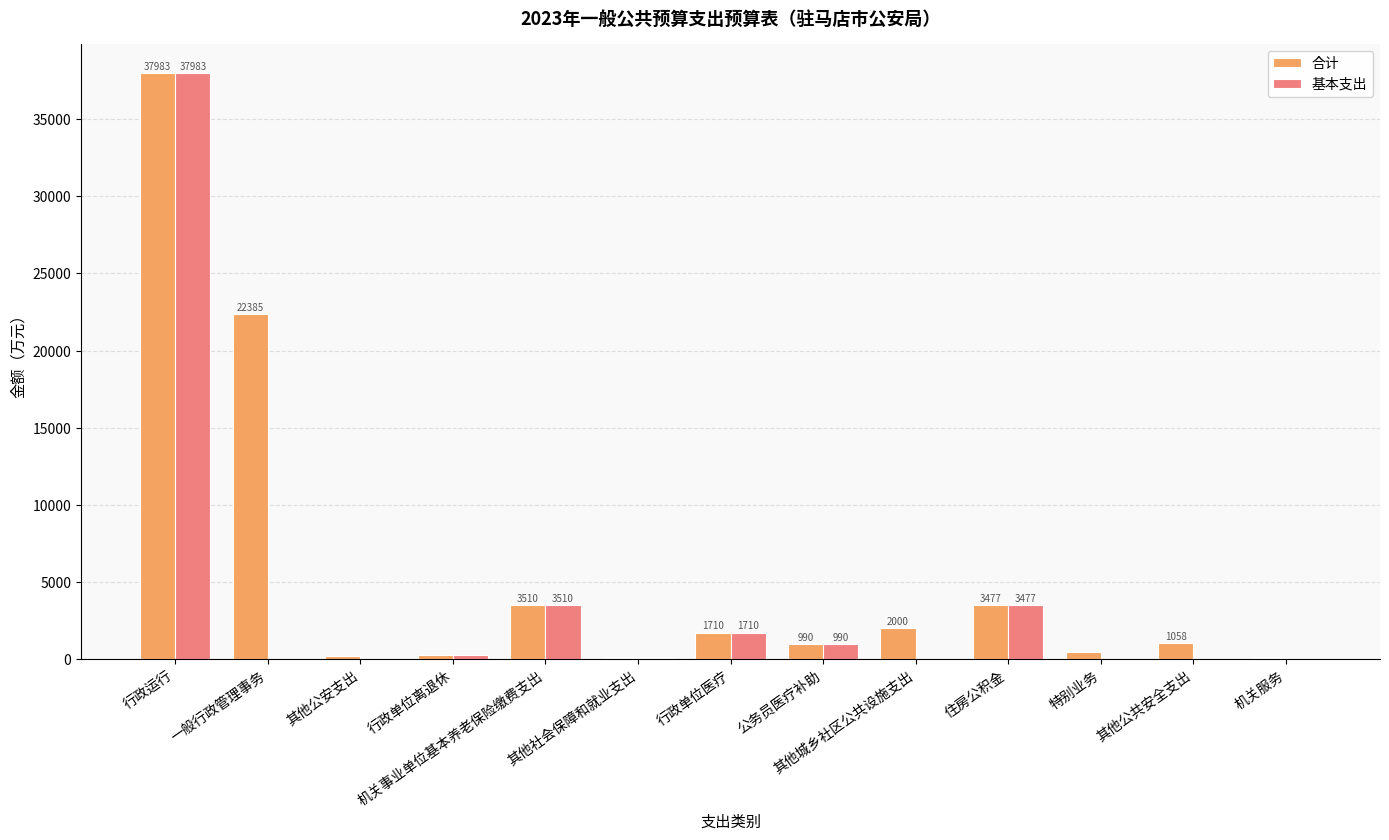

What is the highest value of the 合计 series?

37982.6